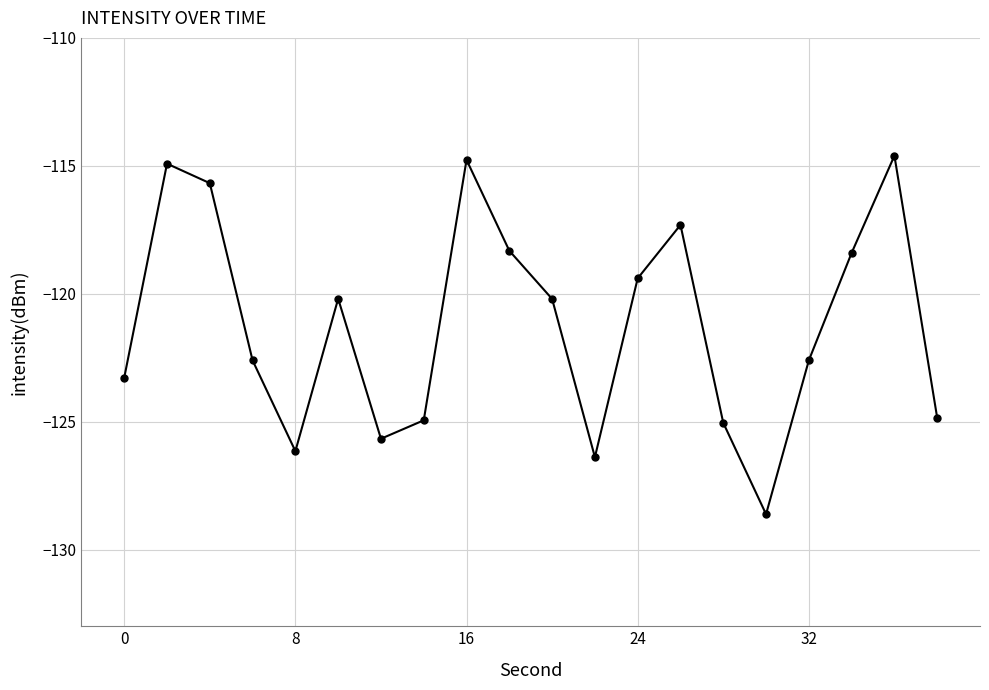

What is the difference between the maximum and second lowest values?

11.8